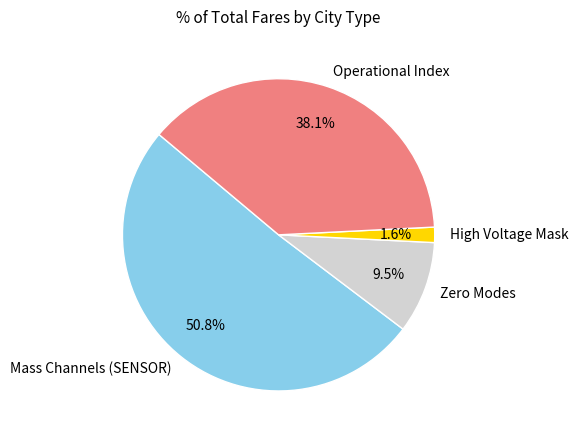

Which category has the biggest portion of the pie?

Mass Channels (SENSOR)